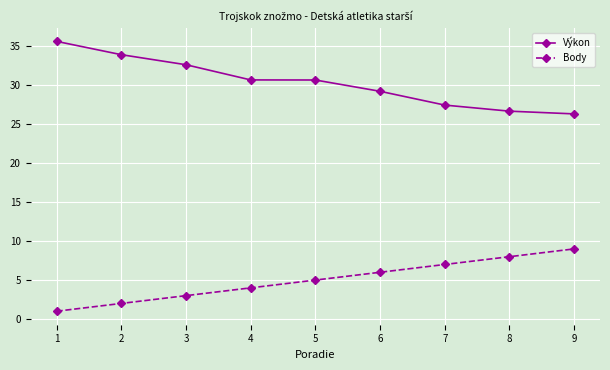

How many values in the Body series are below 5?

4